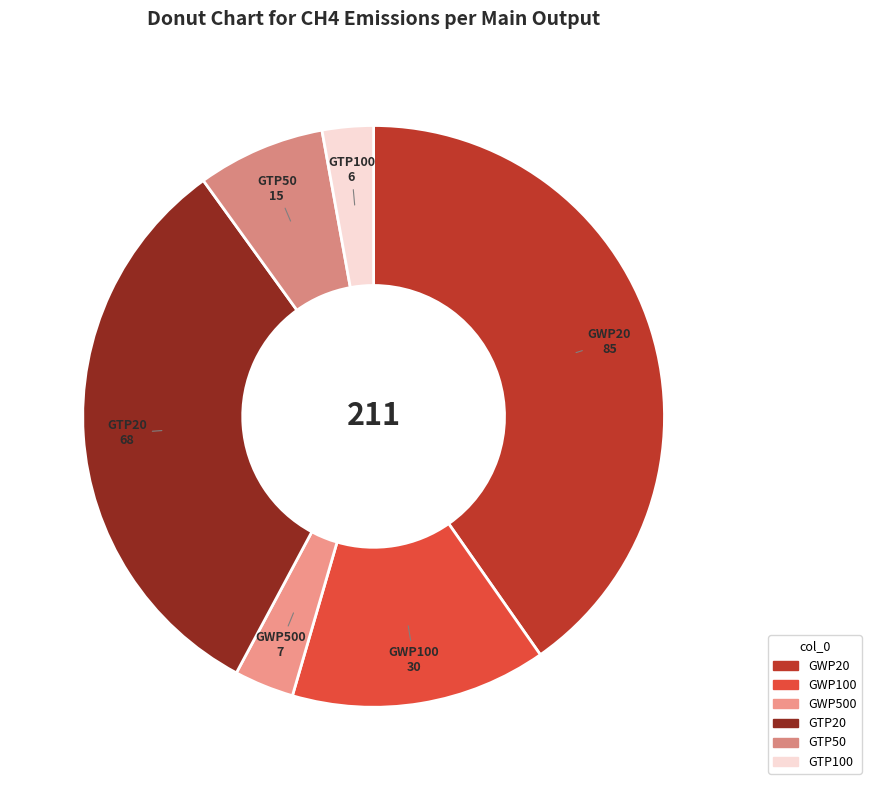

Which has a higher value, GTP50 or GWP100?

GWP100